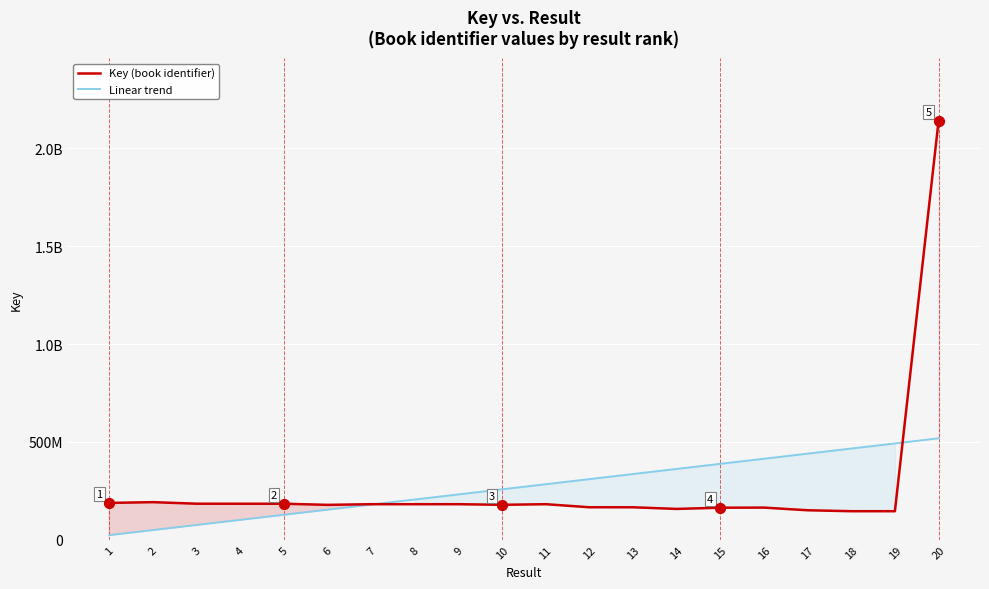

Which series reaches the maximum Y coordinate?

Key (book identifier)